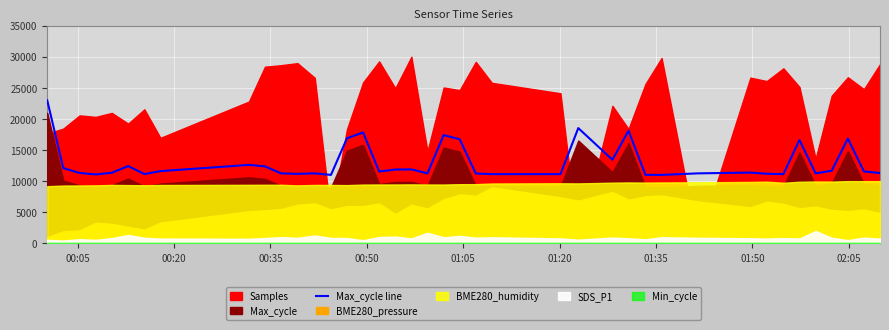

What is the maximum value for Max_cycle line?

23000.0